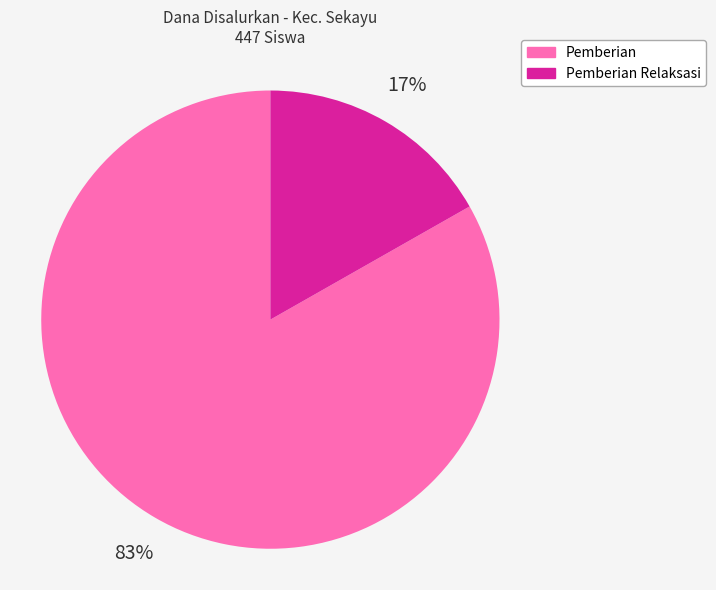

To the nearest percent, what is the average slice percentage?

50%